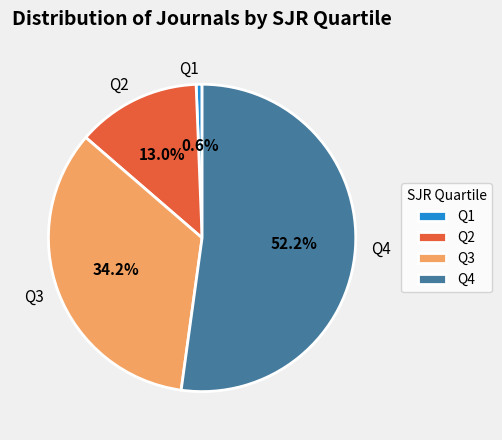

What is the largest slice in the pie chart?

Q4